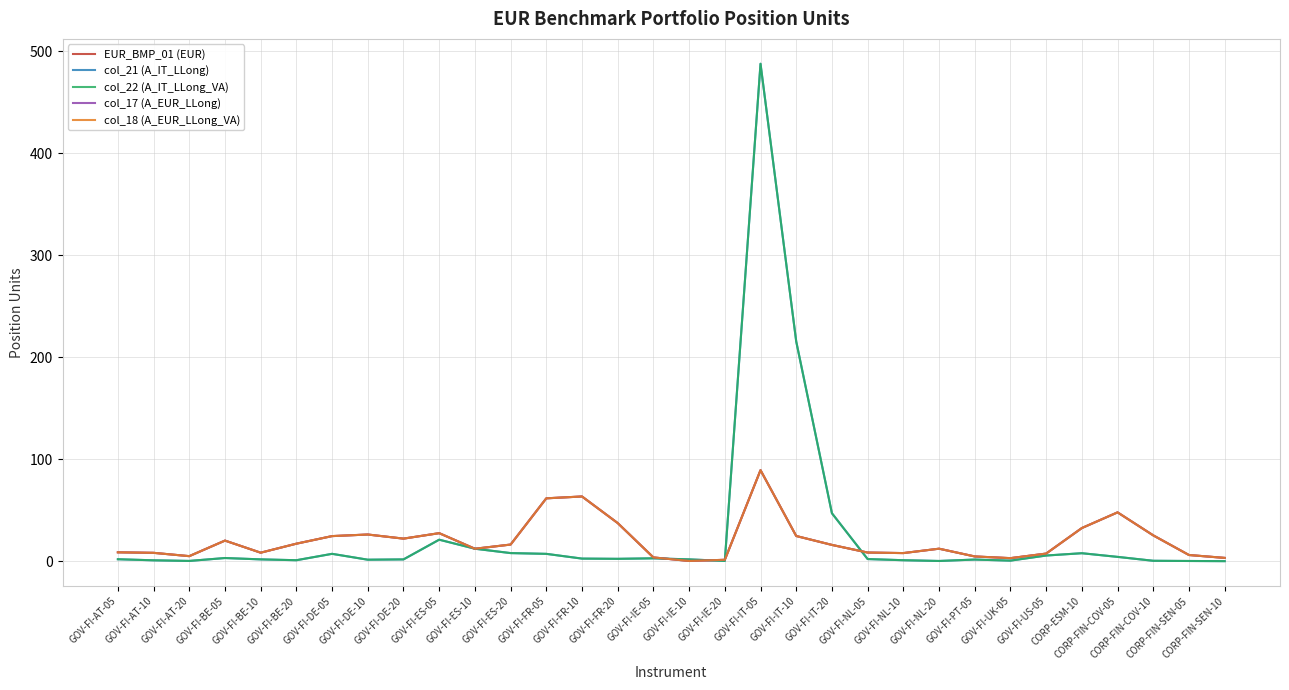

Reading right to left, transcribe all the data shown in this chart.

EUR_BMP_01 (EUR): 3.2	6.0	25.3	47.8	32.5	7.5	3.0	4.6	12.2	7.9	8.5	15.9	24.7	89.2	1.3	0.2	3.7	37.4	63.4	61.6	16.3	12.2	27.5	22.1	26.1	24.6	17.1	8.3	20.2	4.9	8.2	8.7
col_21 (A_IT_LLong): 0.0	0.2	0.4	4.2	7.8	5.5	0.5	1.6	0.2	0.9	2.1	47.0	215.3	487.5	0.2	1.8	2.8	2.3	2.5	7.2	7.9	12.2	21.1	1.7	1.4	7.2	0.9	1.8	3.1	0.2	0.9	1.9
col_22 (A_IT_LLong_VA): 0.0	0.2	0.4	4.2	7.8	5.5	0.5	1.6	0.2	0.9	2.1	47.0	215.3	487.5	0.2	1.8	2.8	2.3	2.5	7.2	7.9	12.2	21.1	1.7	1.4	7.2	0.9	1.8	3.1	0.2	0.9	1.9
col_17 (A_EUR_LLong): 3.2	6.0	25.3	47.8	32.5	7.5	3.0	4.6	12.2	7.9	8.5	15.9	24.7	89.2	1.3	0.2	3.7	37.4	63.4	61.6	16.3	12.2	27.5	22.1	26.1	24.6	17.1	8.3	20.2	4.9	8.2	8.7
col_18 (A_EUR_LLong_VA): 3.2	6.0	25.3	47.8	32.5	7.5	3.0	4.6	12.2	7.9	8.5	15.9	24.7	89.2	1.3	0.2	3.7	37.4	63.4	61.6	16.3	12.2	27.5	22.1	26.1	24.6	17.1	8.3	20.2	4.9	8.2	8.7